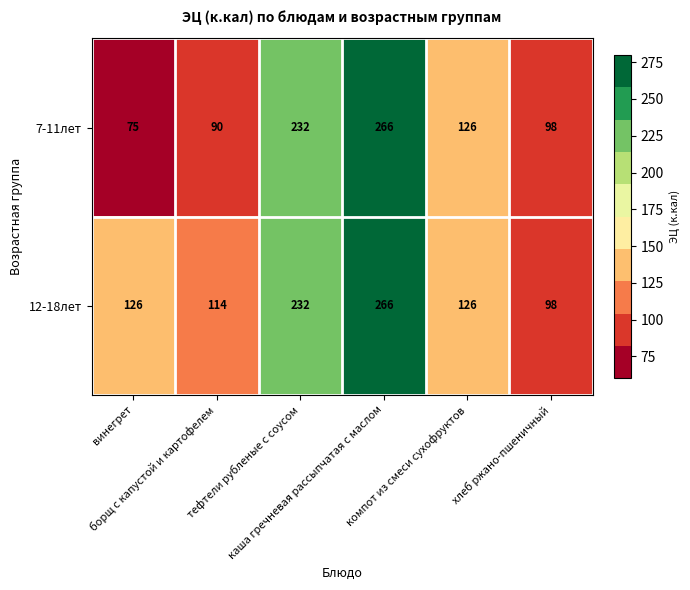

List the series in order of their overall mean, highest first.

12-18лет, 7-11лет